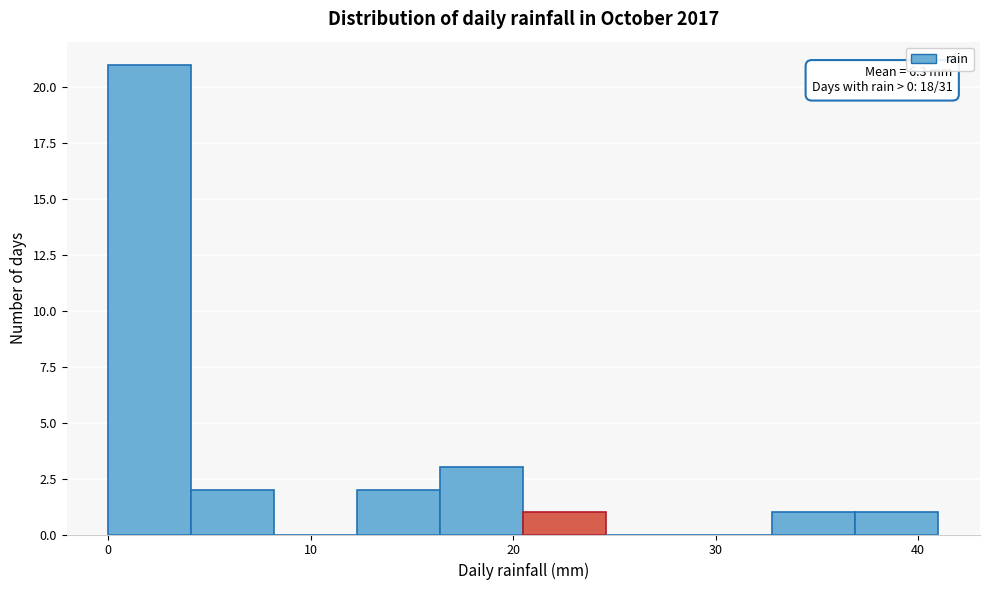

Which range on the x-axis has the tallest bar?

0.0 to 4.1